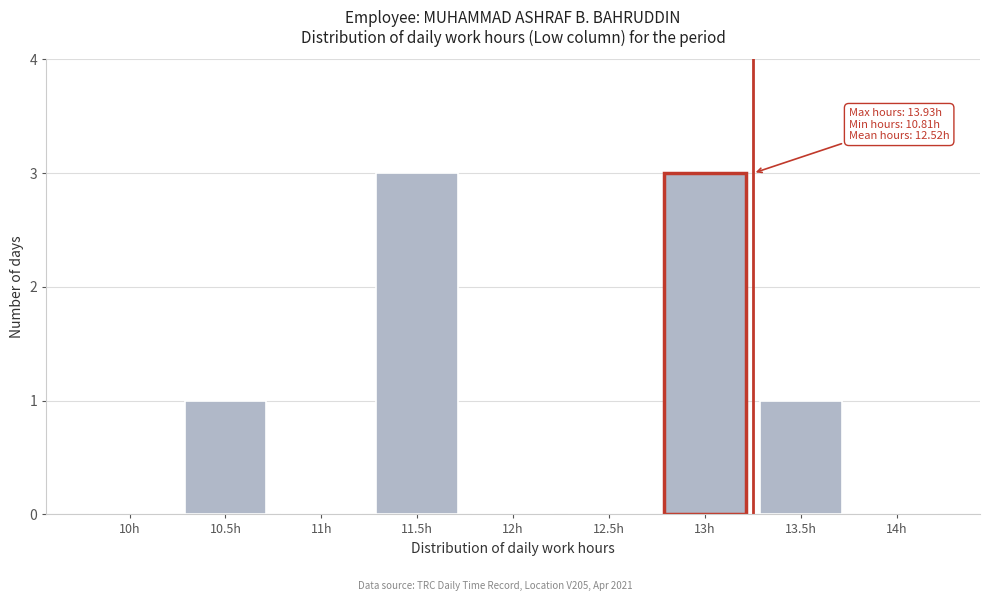

Reading left to right, transcribe all the data shown in this chart.

10h=0	10.5h=1	11h=0	11.5h=3	12h=0	12.5h=0	13h=3	13.5h=1	14h=0